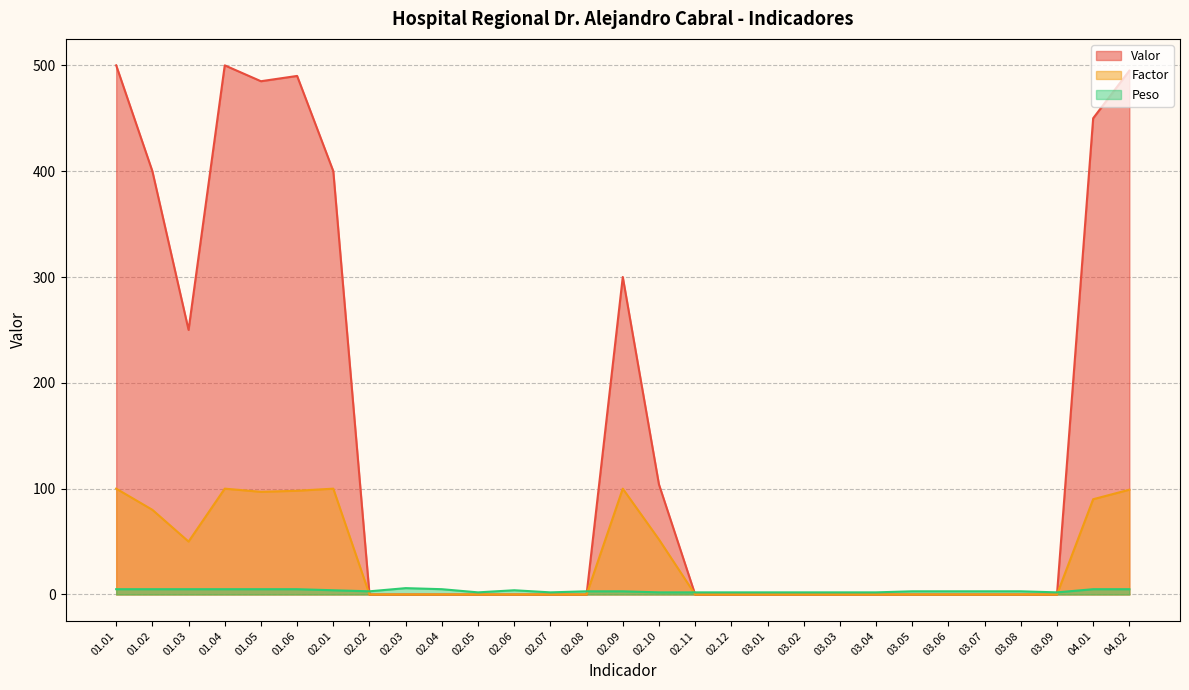

How many distinct data groups are displayed?

3